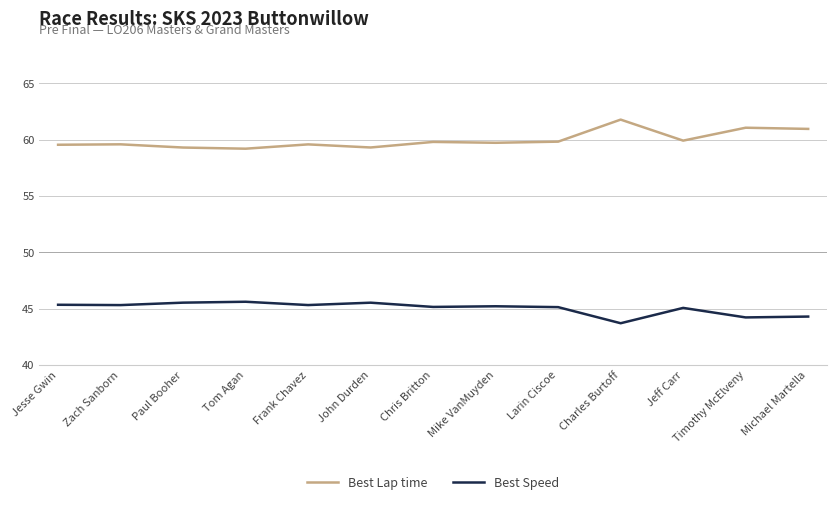

Which series has the largest range (max minus min)?

Best Lap time